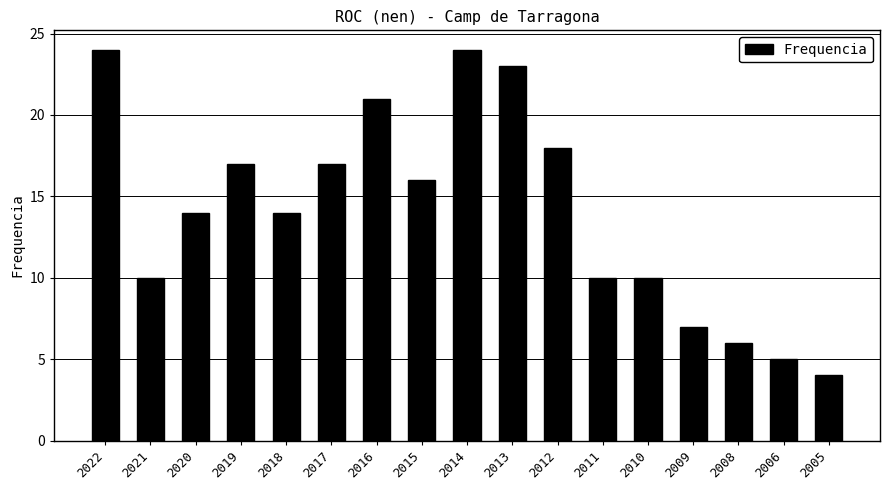

What is the ratio of the value at 2022 to the value at 2008?

4.0